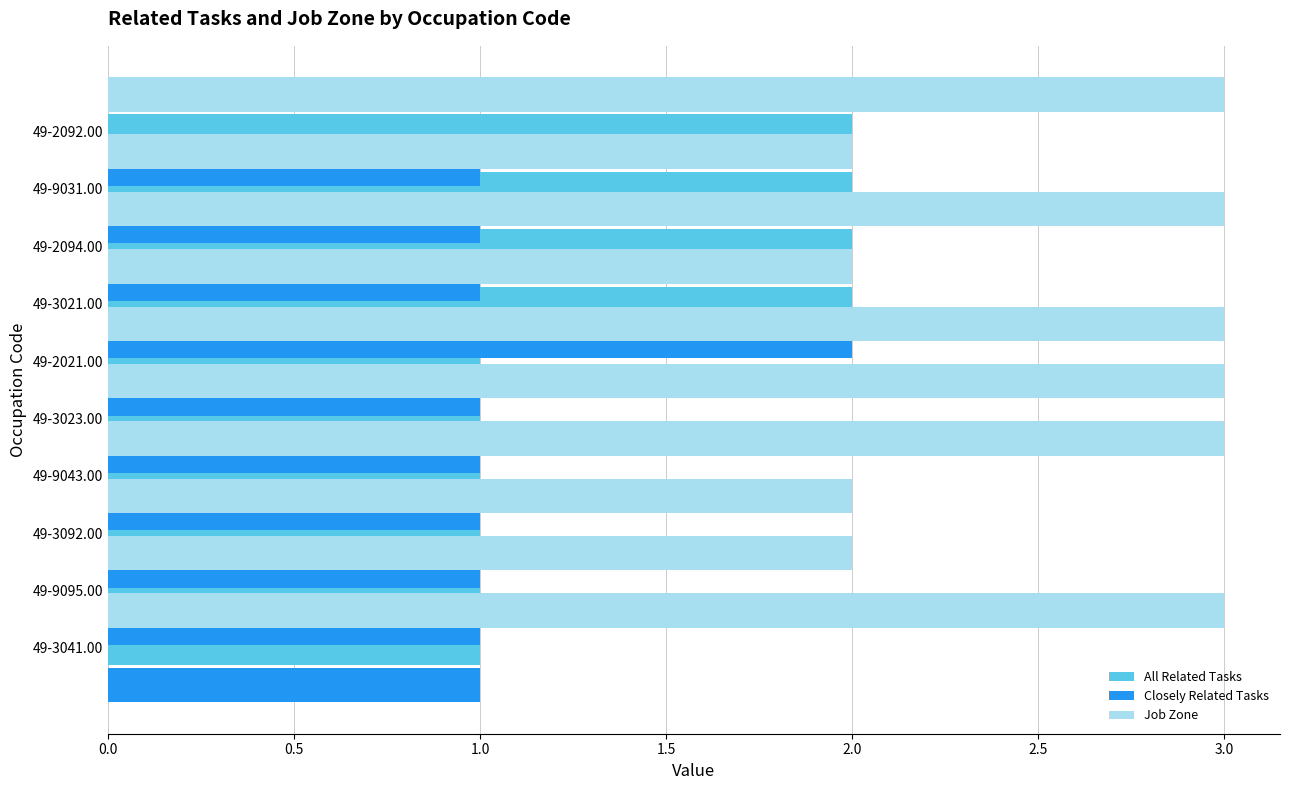

What position from the left is 3.0?

7